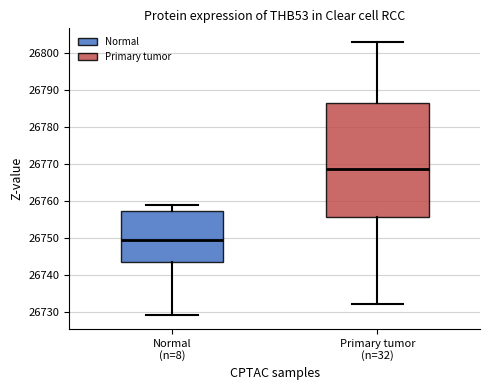

Where is the lower edge of the box for Normal (n=8) on the y-axis? The values are not printed on the chart, so give them approximately, as read against the axis.

26744